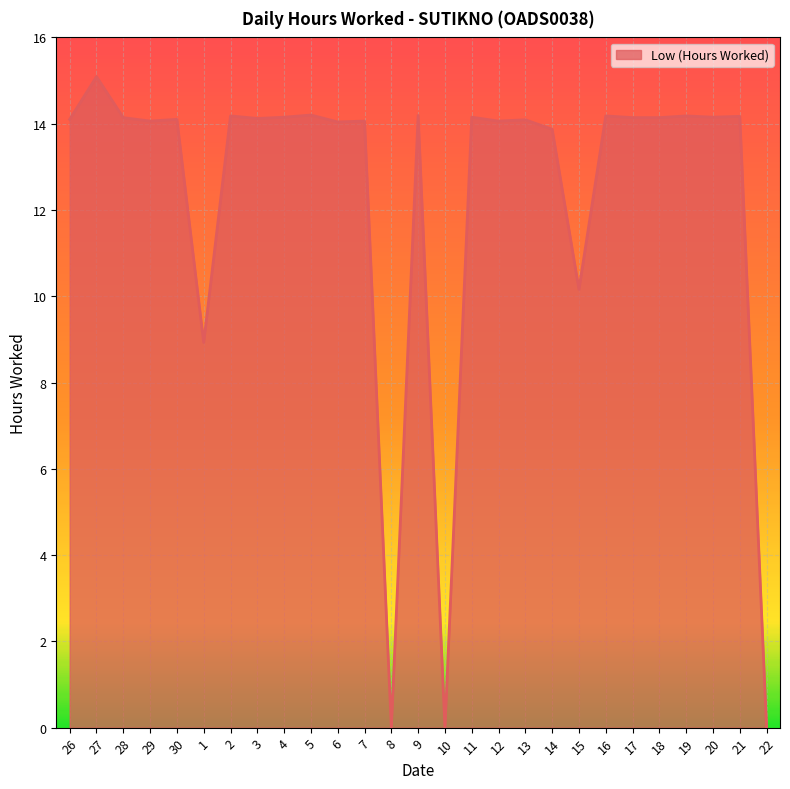

Where is the data nearest to the value 7?

1